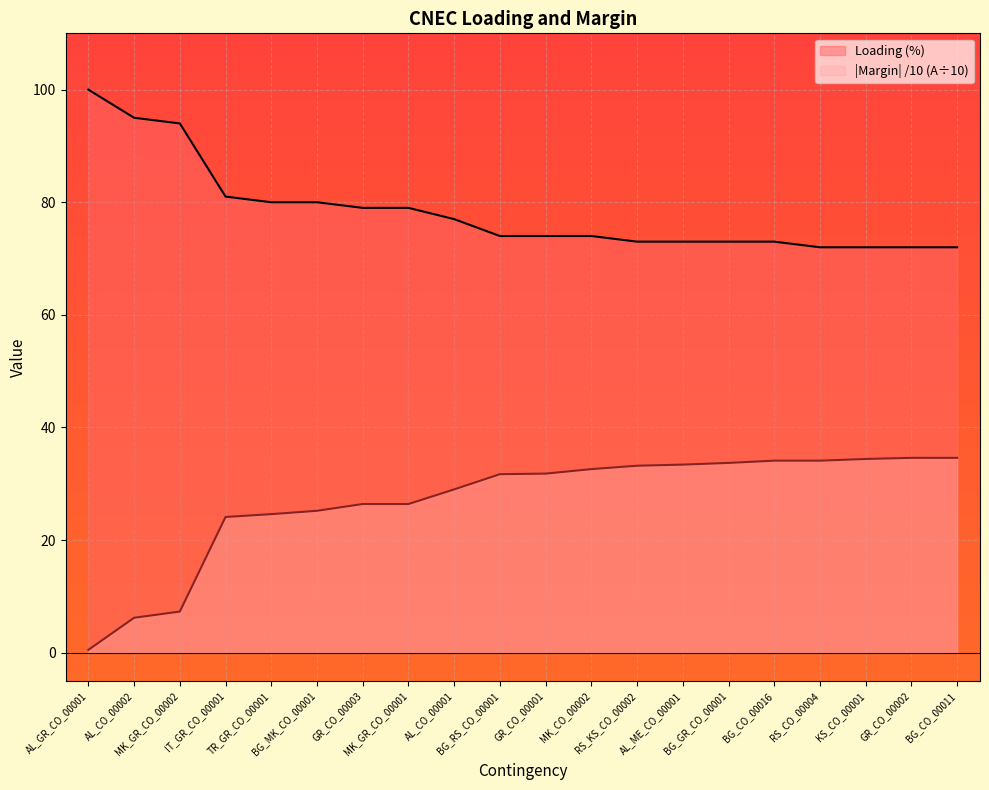

Is it true that Margin (A) equals 47.0 at BG_GR_CO_00001?

False